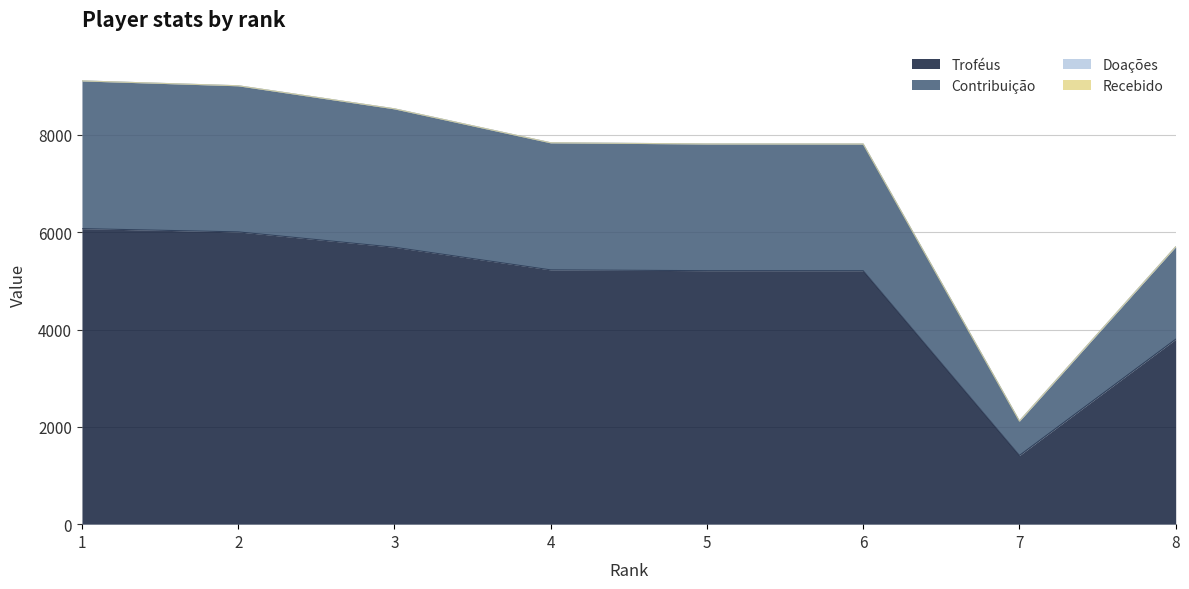

True or false: Contribuição and Troféus intersect in this chart.

False